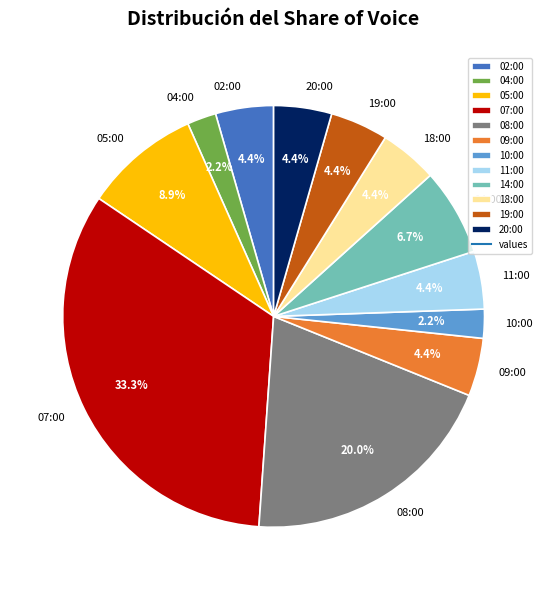

To the nearest percent, what percentage of the pie is 04:00?

2%